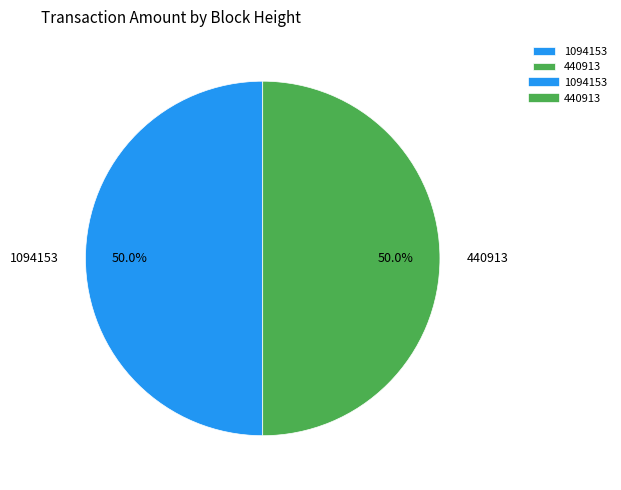

Approximately how many times larger is the value at 440913 compared to 1094153?

1.0